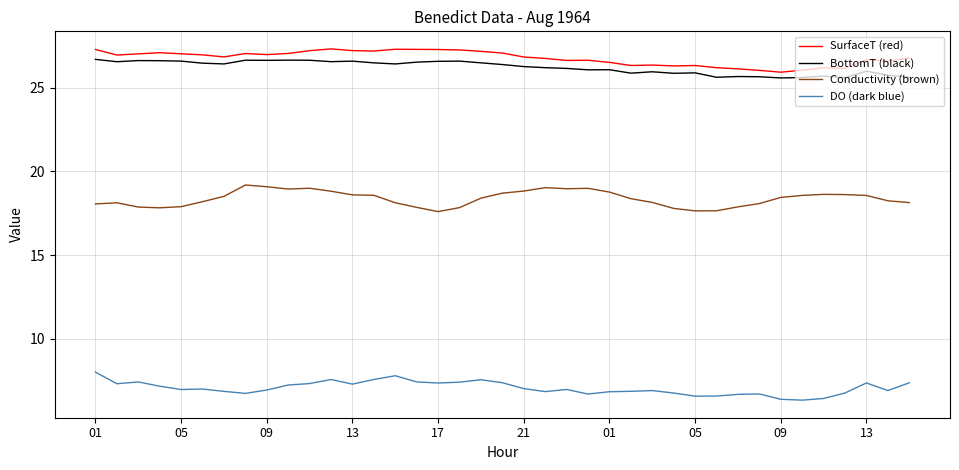

What is the difference between the maximum and minimum values in the BottomT (black) series?

1.1